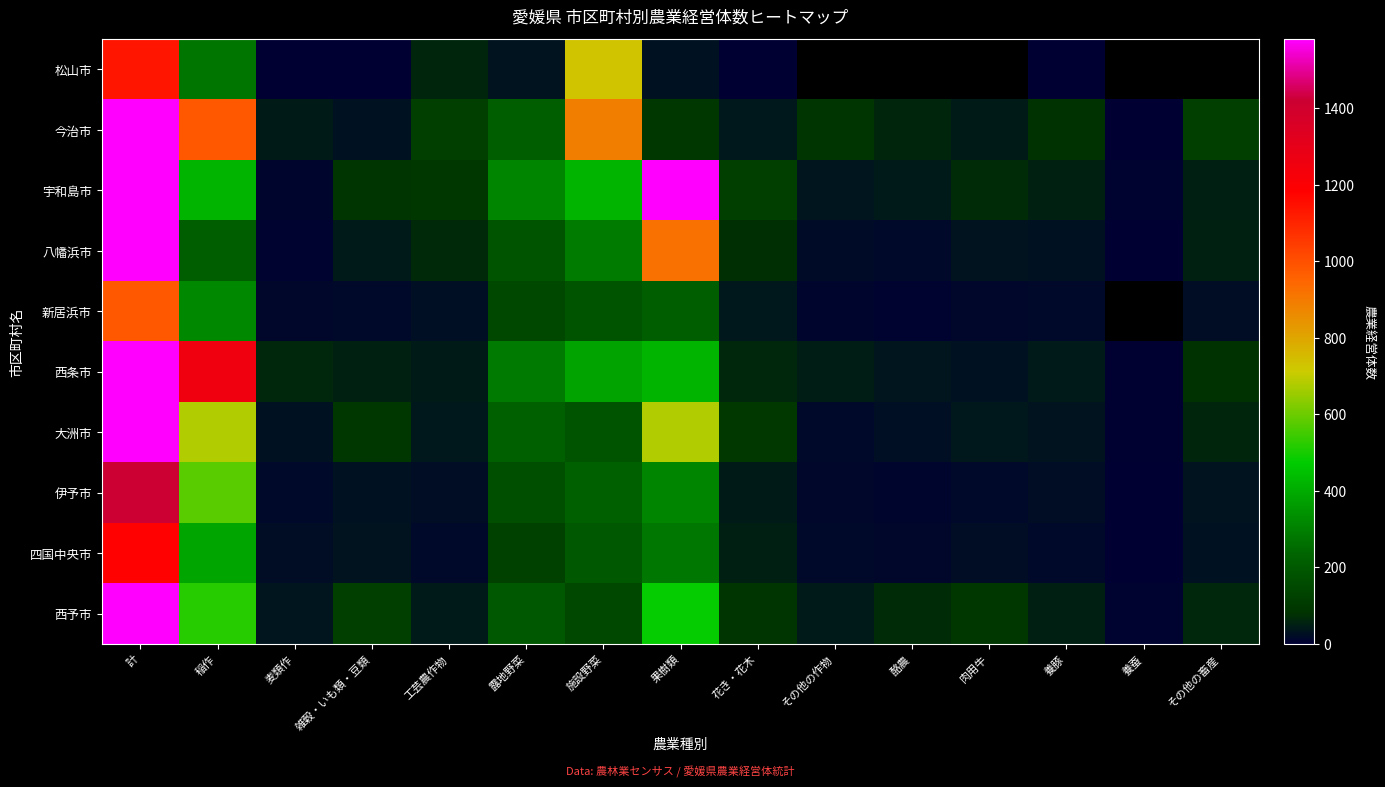

List the labels in order of 西予市 value, largest first.

計, 稲作, 果樹類, 露地野菜, 施設野菜, 雑穀・いも類・豆類, 肉用牛, 花き・花木, 酪農, その他の畜産, 養豚, 工芸農作物, その他の作物, 麦類作, 養蚕